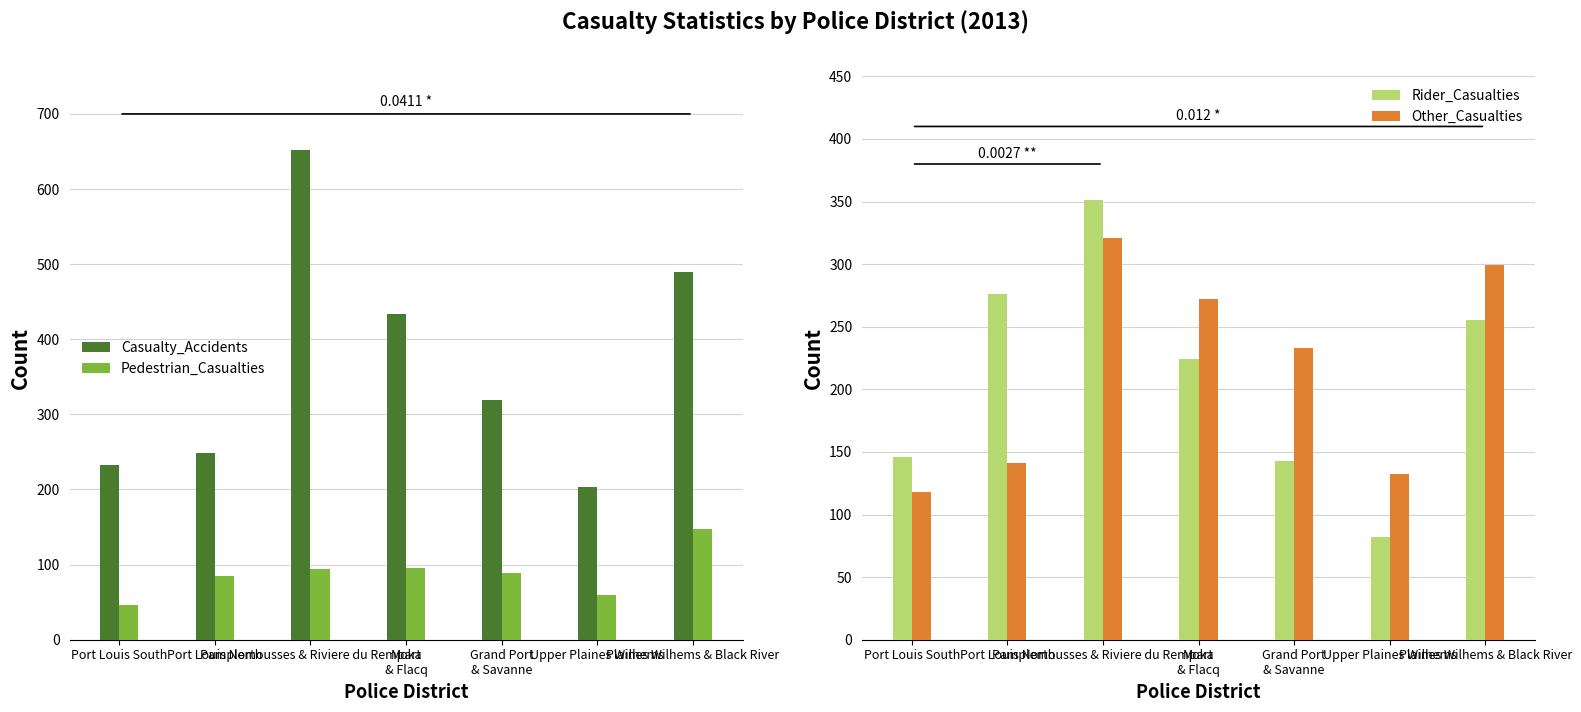

Rank the series at Grand Port
& Savanne from lowest to highest value.

Pedestrian_Casualties, Rider_Casualties, Other_Casualties, Casualty_Accidents